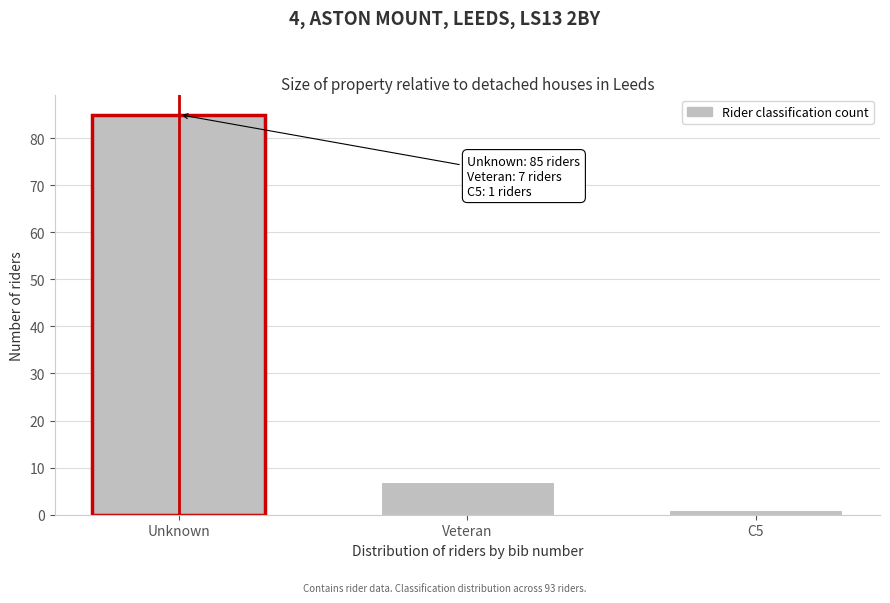

Reading right to left, transcribe all the data shown in this chart.

C5=1	Veteran=7	Unknown=85